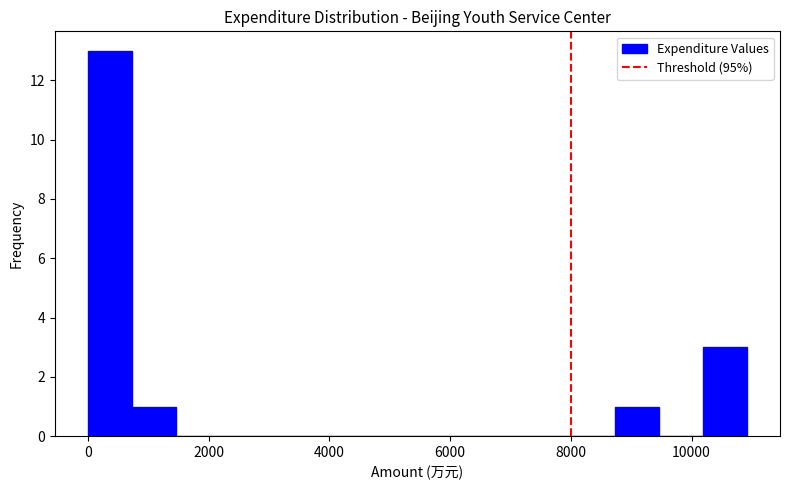

Read against the x-axis, roughly where is the centre of the tallest bar?

400